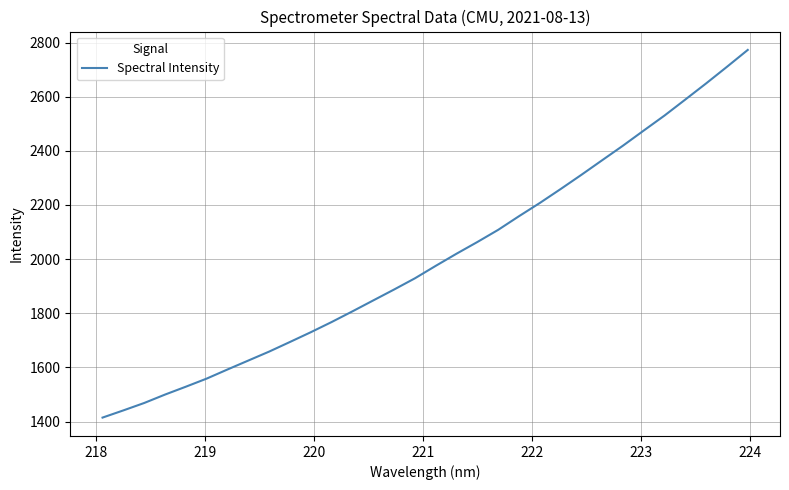

How many lines are shown in the chart?

1